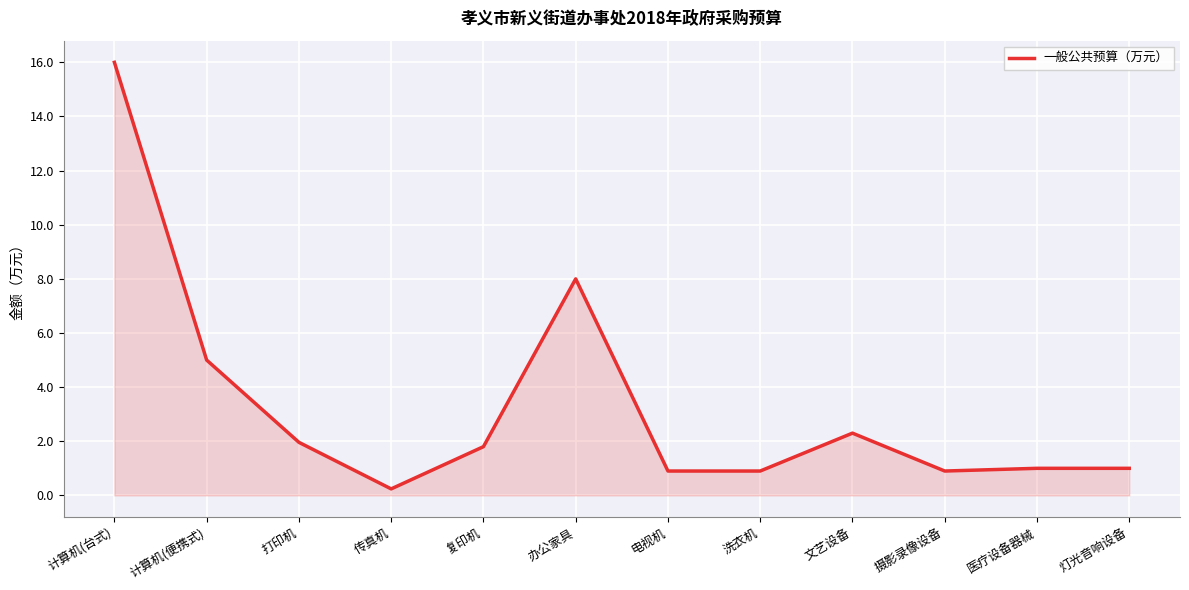

What is the maximum value shown in the chart?

16.0